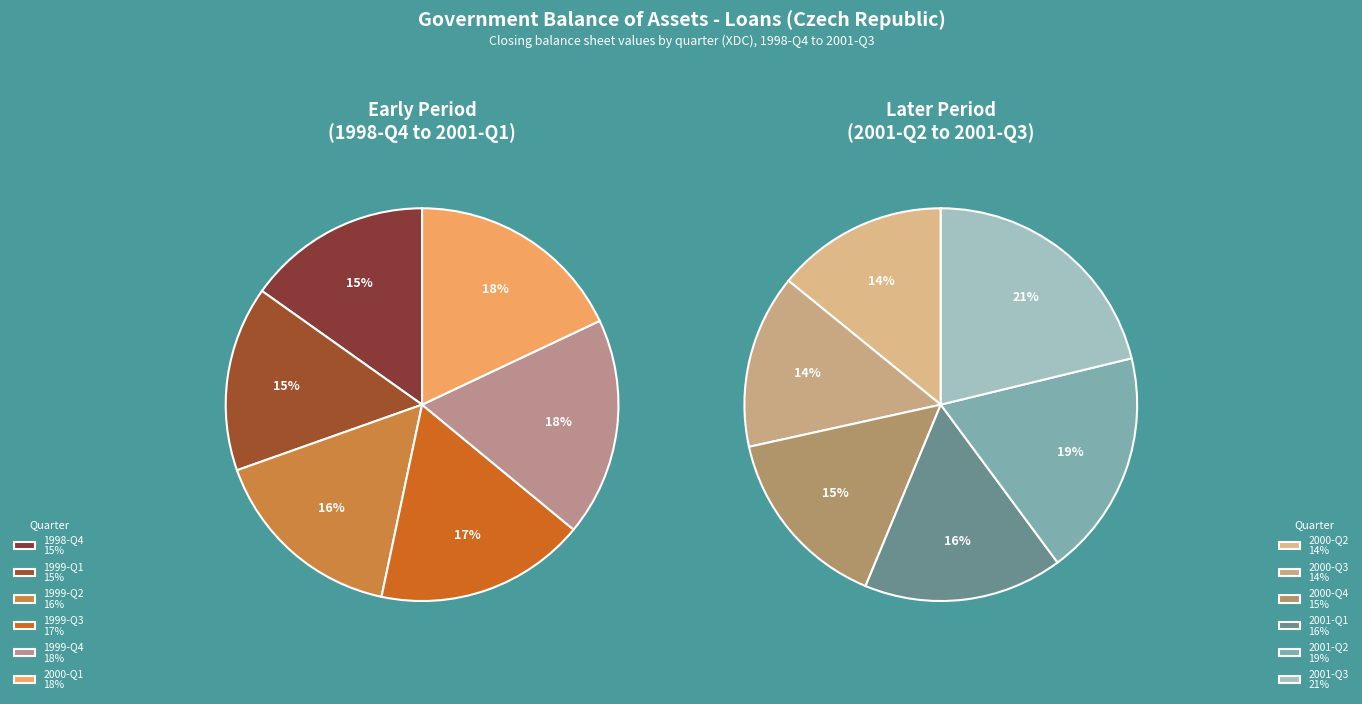

True or false: 1999-Q4 accounts for 20% of the total.

False